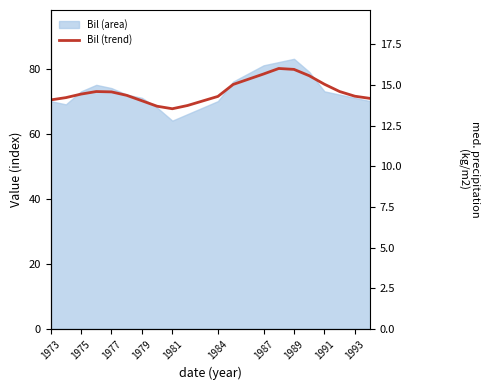

True or false: the data shows 98.0 at 1973.

False